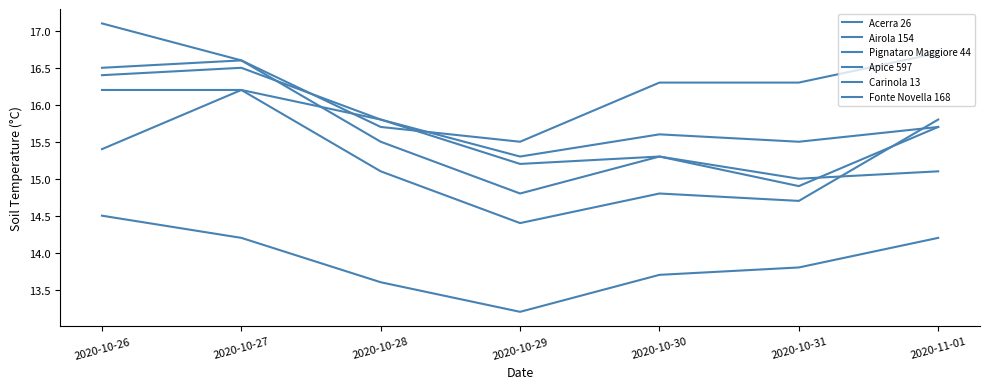

The value of Acerra 26 at 2020-10-31 is 26.7. True or false?

False